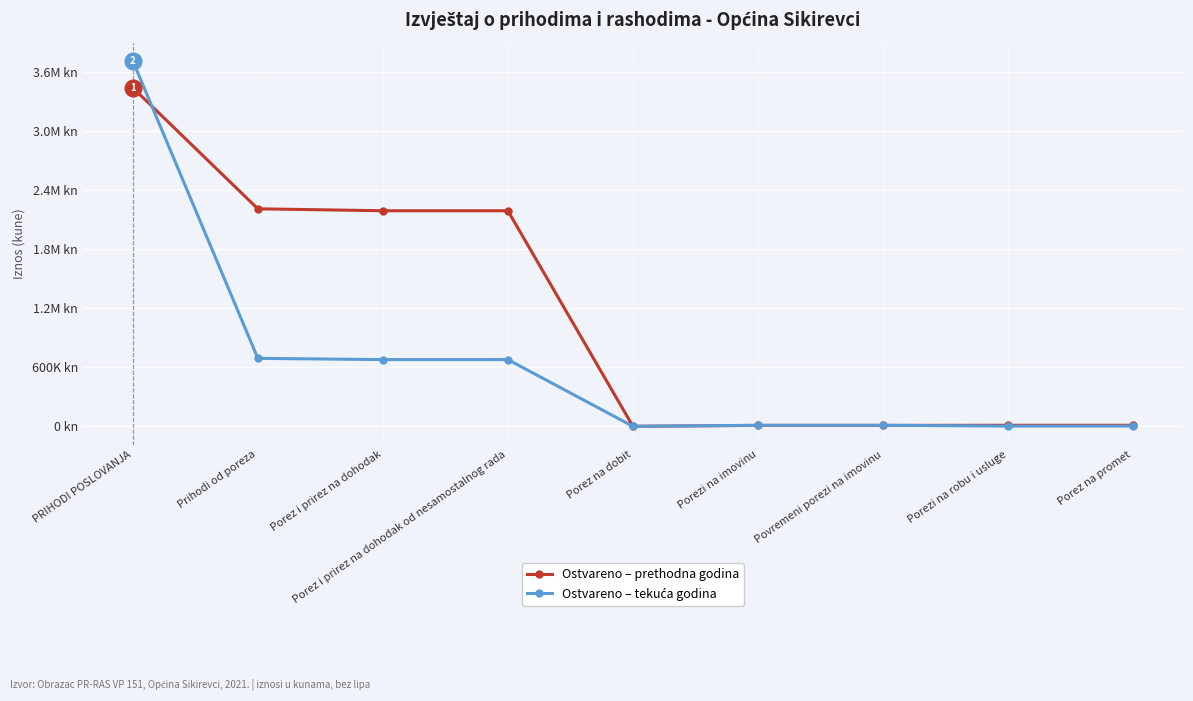

Reading left to right, transcribe all the data shown in this chart.

Ostvareno – prethodna godina: PRIHODI POSLOVANJA=3445156	Prihodi od poreza=2213002	Porez i prirez na dohodak=2193256	Porez i prirez na dohodak od nesamostalnog rada=2193256	Porez na dobit=0	Porezi na imovinu=9162	Povremeni porezi na imovinu=9162	Porezi na robu i usluge=10584	Porez na promet=10584
Ostvareno – tekuća godina: PRIHODI POSLOVANJA=3718546	Prihodi od poreza=691412	Porez i prirez na dohodak=678759	Porez i prirez na dohodak od nesamostalnog rada=678759	Porez na dobit=0	Porezi na imovinu=10377	Povremeni porezi na imovinu=10377	Porezi na robu i usluge=2276	Porez na promet=2276